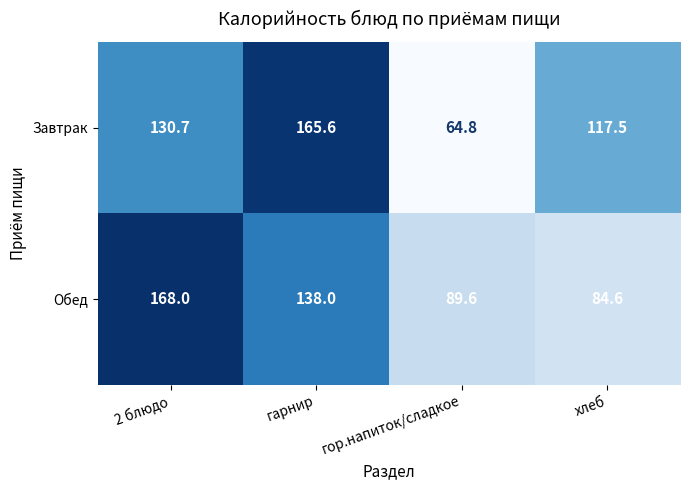

Which series has the largest range (max minus min)?

Завтрак